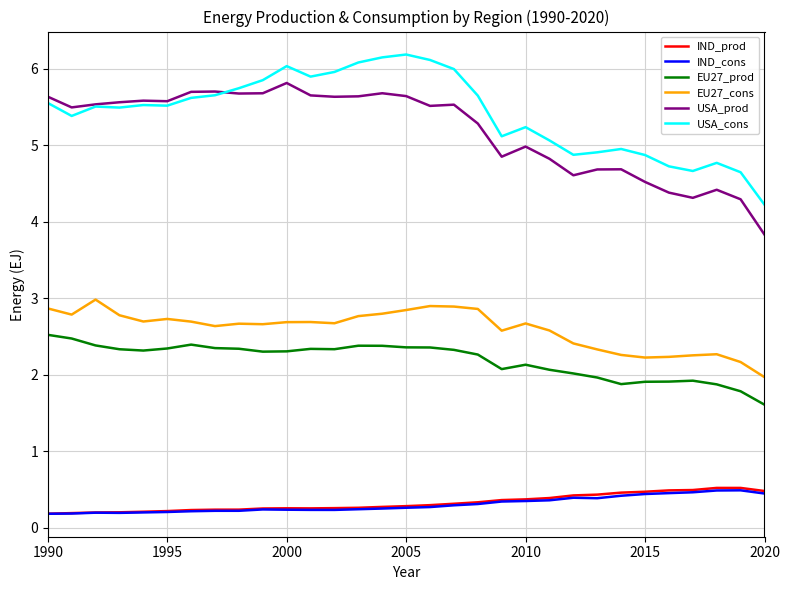

True or false: EU27_prod and IND_cons intersect in this chart.

False